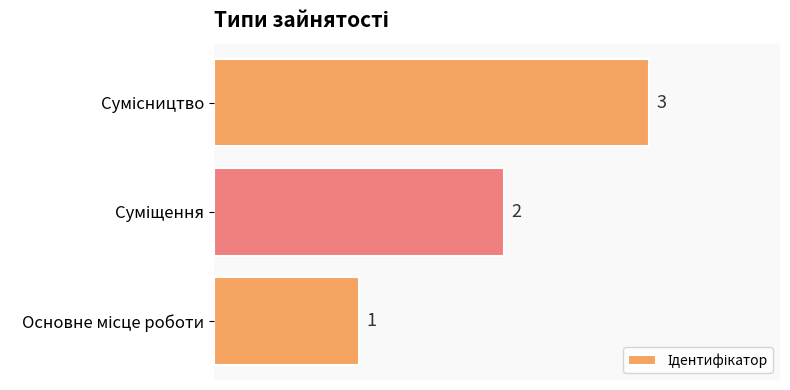

What is the greatest value displayed?

3